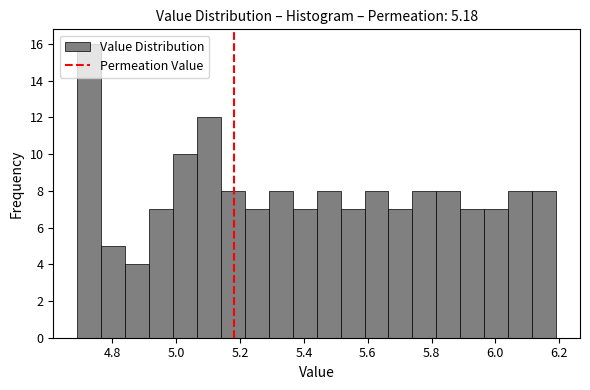

Read against the x-axis, roughly where is the centre of the tallest bar?

4.72